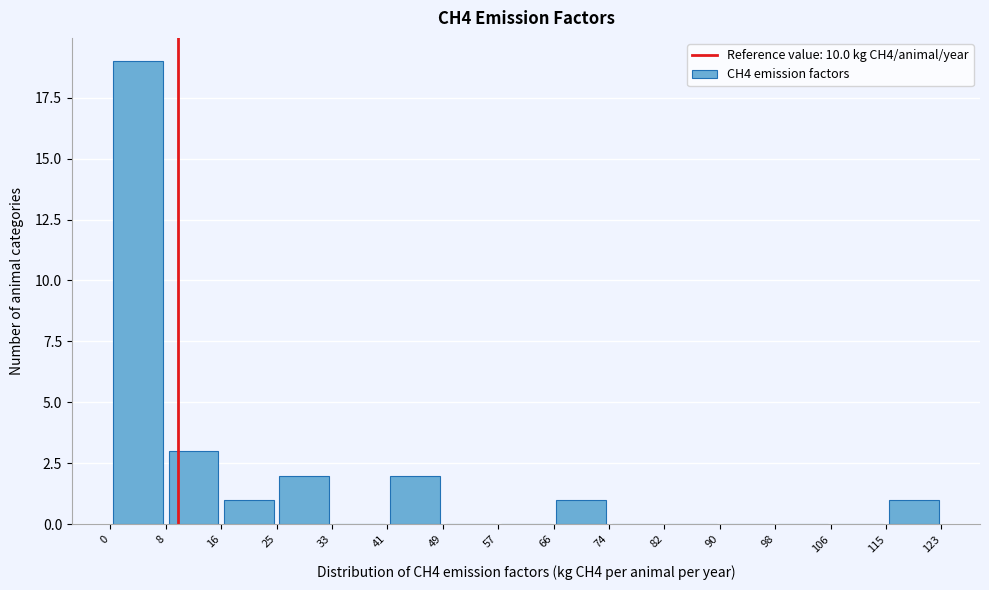

Reading left to right, list every bar in this chart as the range it spans on the x-axis followed by its height. The values are not printed on the chart, so give them approximately, as read against the axis.

0 to 8: 19
8 to 16: 3
16 to 25: 1
25 to 33: 2
33 to 41: 0
41 to 49: 2
49 to 57: 0
57 to 66: 0
66 to 74: 1
74 to 82: 0
82 to 90: 0
90 to 98: 0
98 to 106: 0
106 to 115: 0
115 to 123: 1